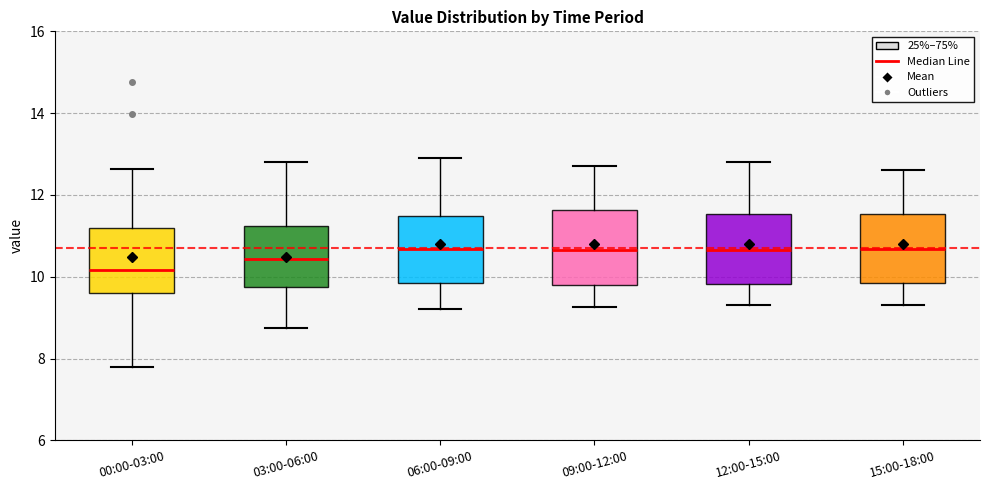

Reading left to right, transcribe this box plot: for each box, give where its median line is, the range the box spans, and where its two whiskers end, as read against the y-axis. The values are not printed on the chart, so give them approximately, as read against the axis.

00:00-03:00: median 10.2, box 9.6 to 11.2, whiskers 7.8 to 12.6
03:00-06:00: median 10.4, box 9.8 to 11.2, whiskers 8.8 to 12.8
06:00-09:00: median 10.6, box 9.8 to 11.4, whiskers 9.2 to 13.0
09:00-12:00: median 10.6, box 9.8 to 11.6, whiskers 9.2 to 12.8
12:00-15:00: median 10.6, box 9.8 to 11.6, whiskers 9.4 to 12.8
15:00-18:00: median 10.6, box 9.8 to 11.6, whiskers 9.4 to 12.6